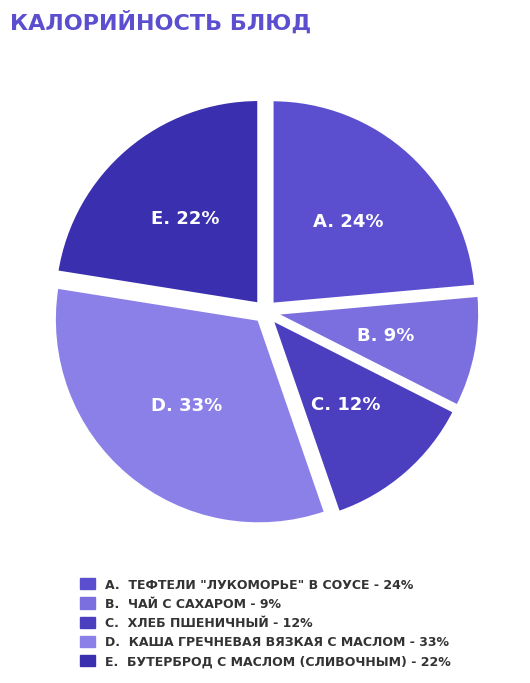

Count the number of slices in the pie.

5